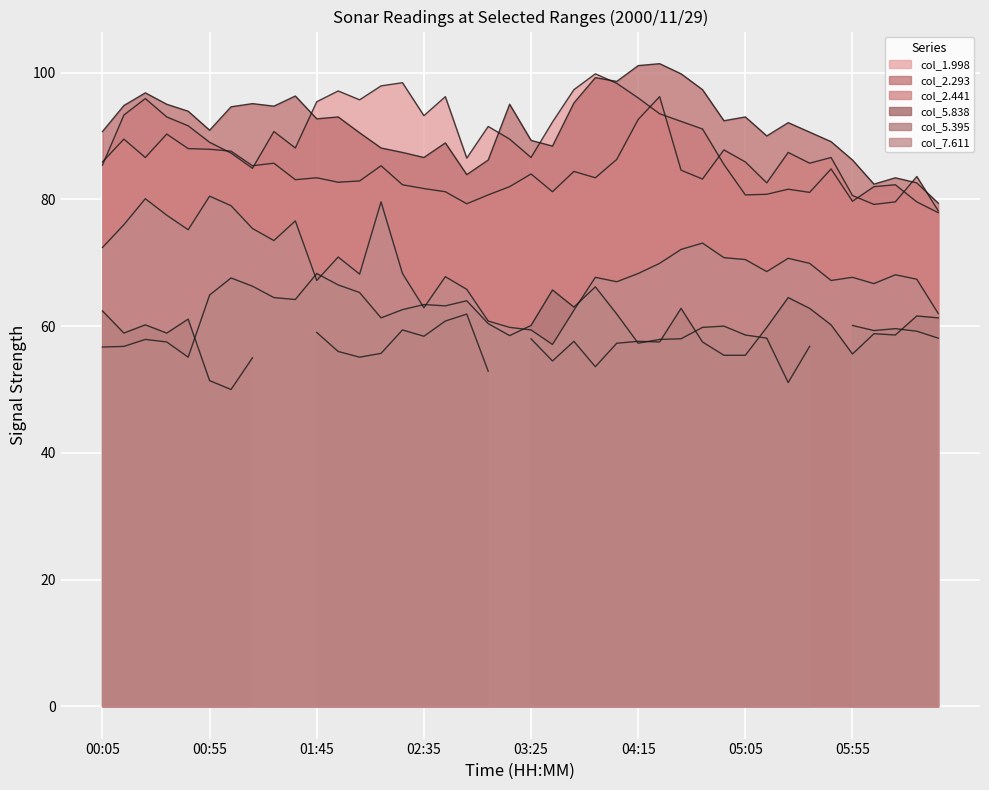

The col_2.441 series shows 126.7 at 02:35. True or false?

False